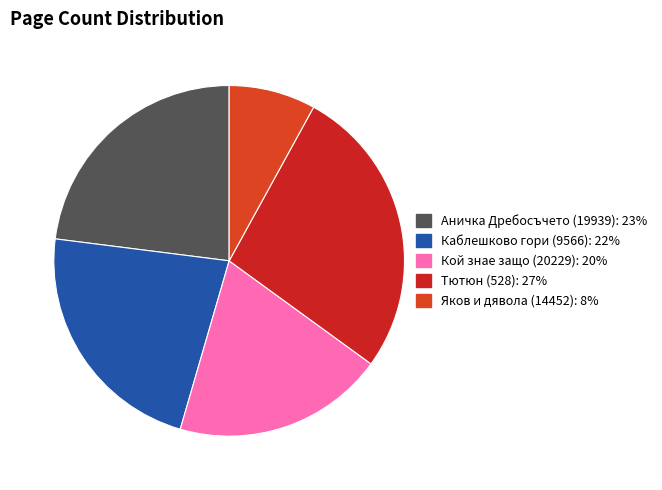

To the nearest percent, what portion does Каблешково гори (9566) represent?

22%